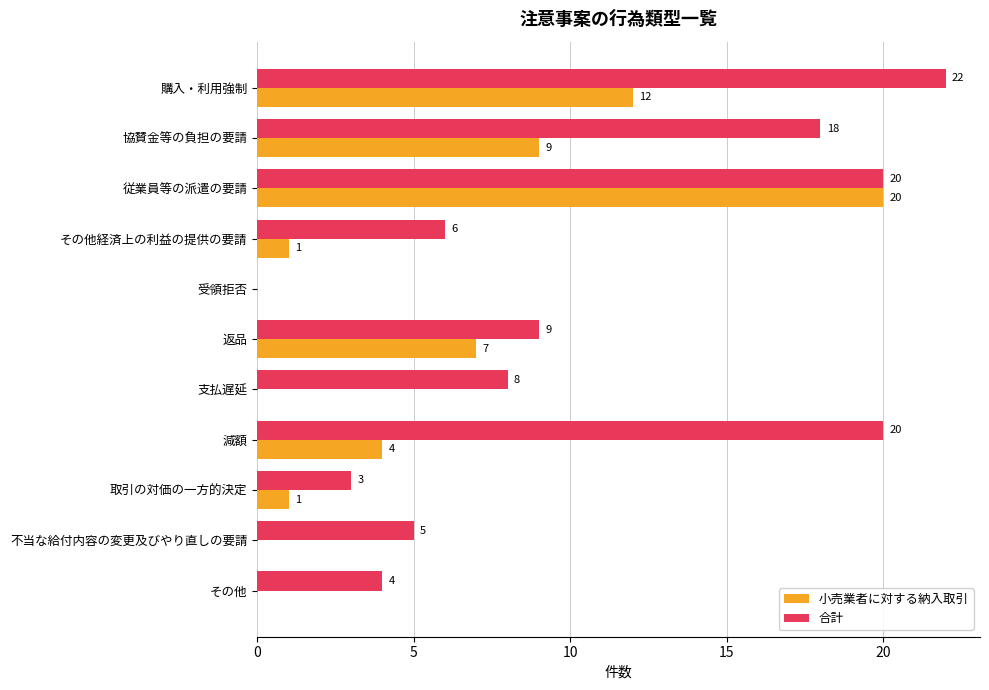

At which category is the sum across all series the highest?

従業員等の派遣の要請